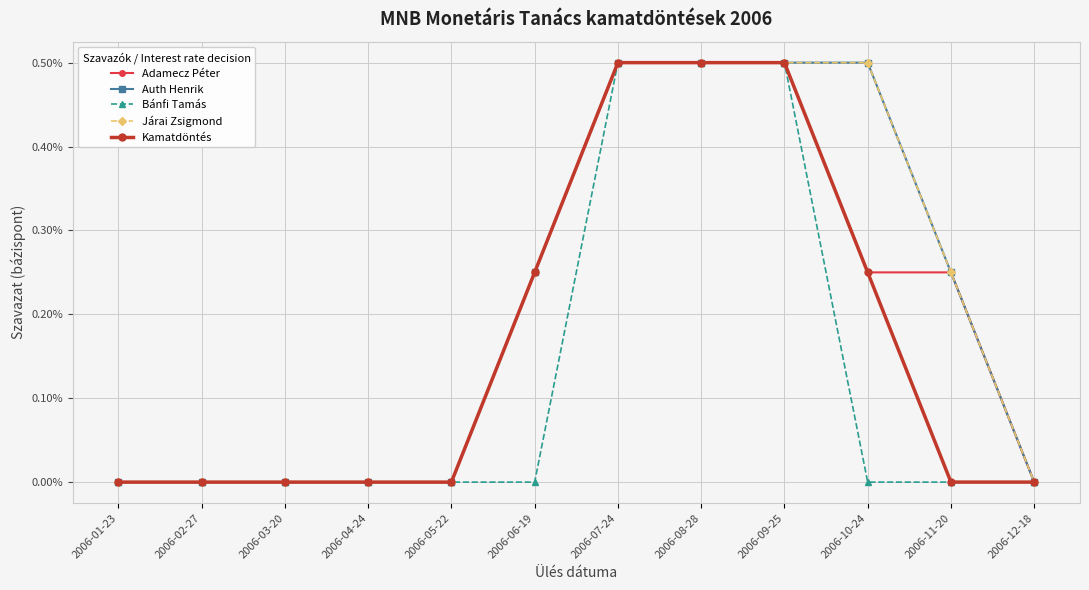

Count the Adamecz Péter values in the range 0 to 1.

12